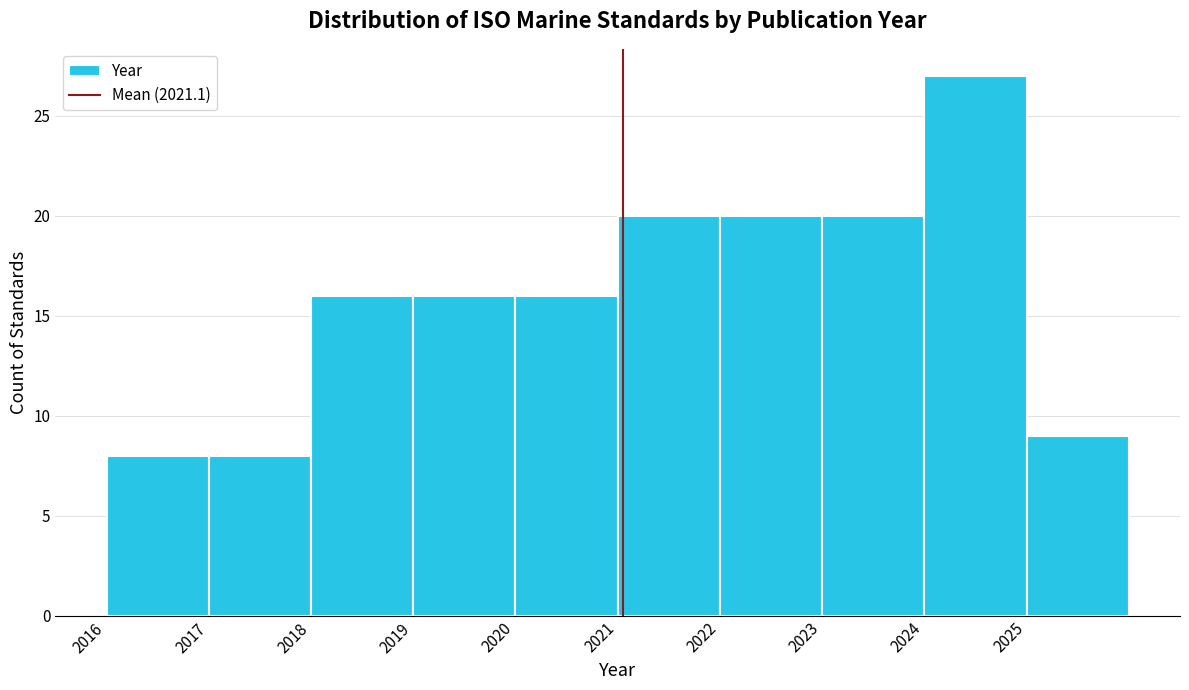

Reading left to right, transcribe this chart: for each bar, give the range it covers on the x-axis and its height. The values are not printed on the chart, so give them approximately, as read against the axis.

2016 to 2017: 8
2017 to 2018: 8
2018 to 2019: 16
2019 to 2020: 16
2020 to 2021: 16
2021 to 2022: 20
2022 to 2023: 20
2023 to 2024: 20
2024 to 2025: 27
2025 to 2026: 9